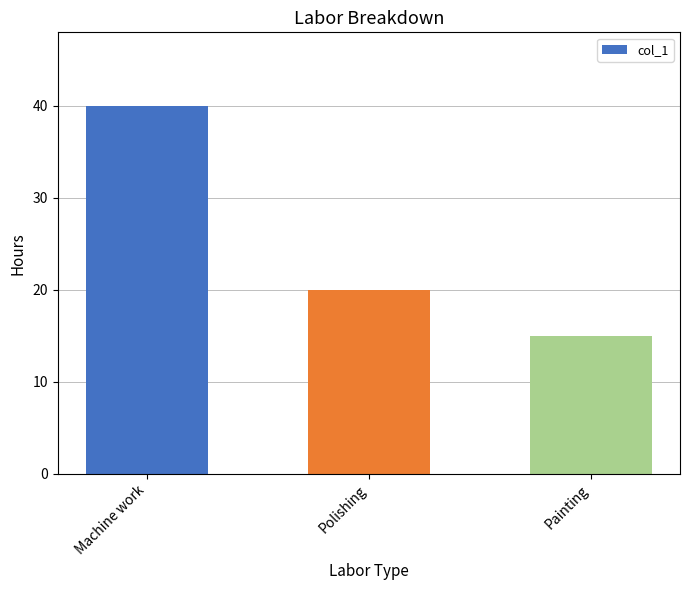

What is the greatest value displayed?

40